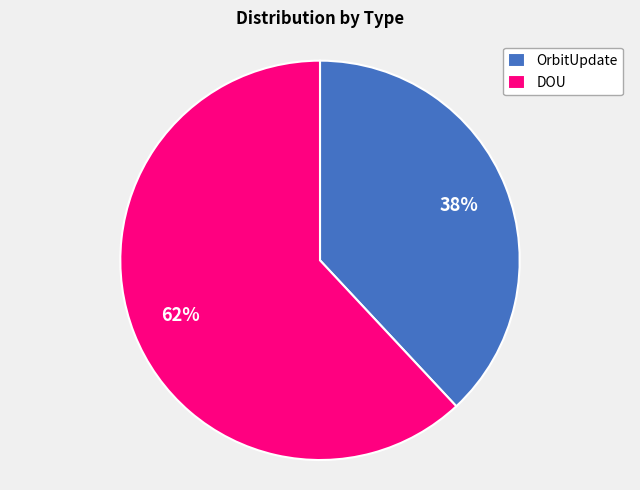

To the nearest percent, what is the difference between the largest and smallest slice percentages?

24%